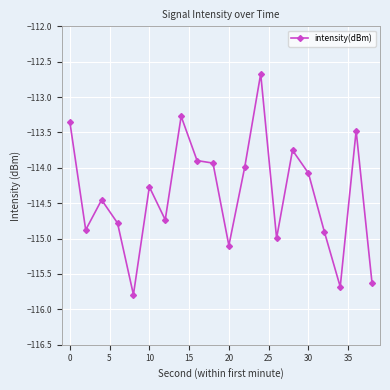

What is the maximum value shown in the chart?

-112.7